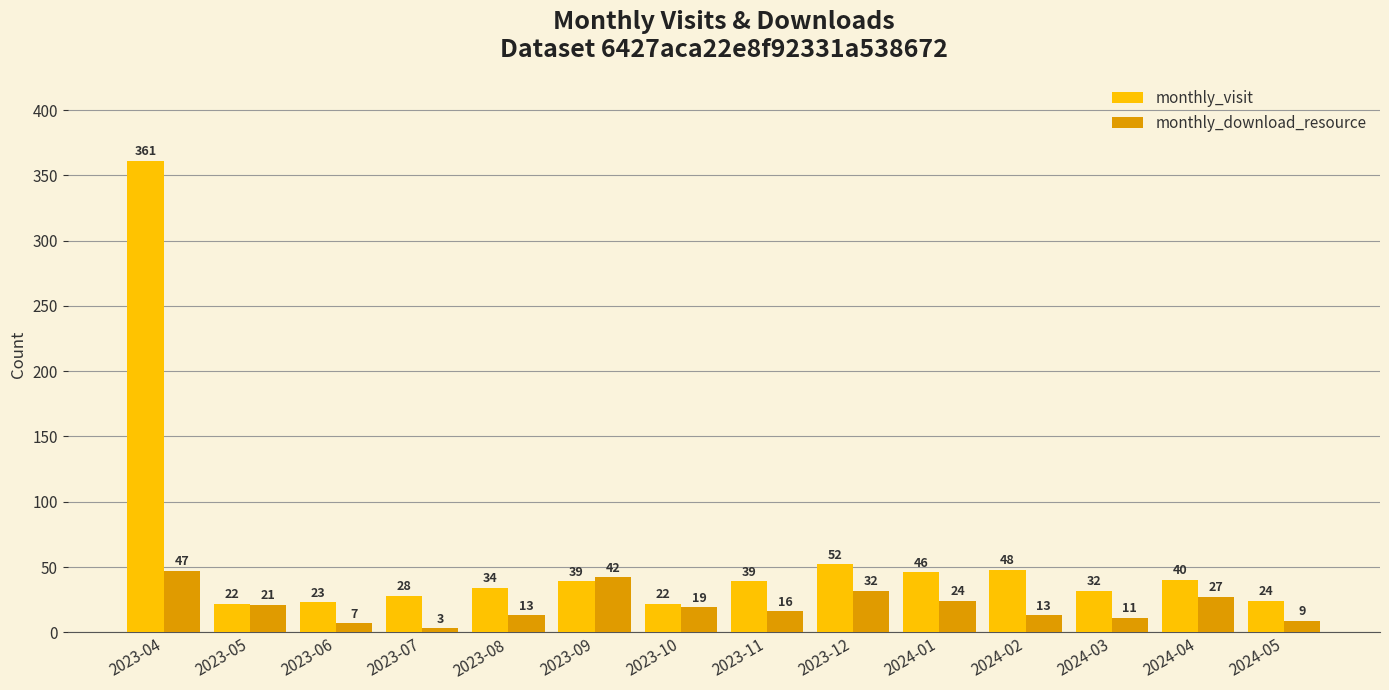

Reading right to left, extract all data points from this chart.

monthly_visit: 2024-05=24	2024-04=40	2024-03=32	2024-02=48	2024-01=46	2023-12=52	2023-11=39	2023-10=22	2023-09=39	2023-08=34	2023-07=28	2023-06=23	2023-05=22	2023-04=361
monthly_download_resource: 2024-05=9	2024-04=27	2024-03=11	2024-02=13	2024-01=24	2023-12=32	2023-11=16	2023-10=19	2023-09=42	2023-08=13	2023-07=3	2023-06=7	2023-05=21	2023-04=47